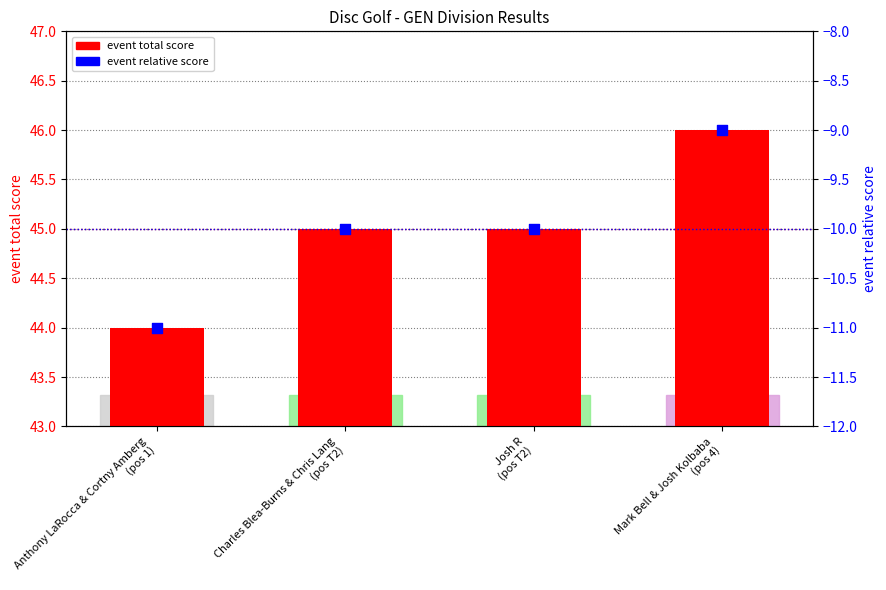

At which category is the sum across all series the highest?

Mark Bell & Josh Kolbaba
(pos 4)